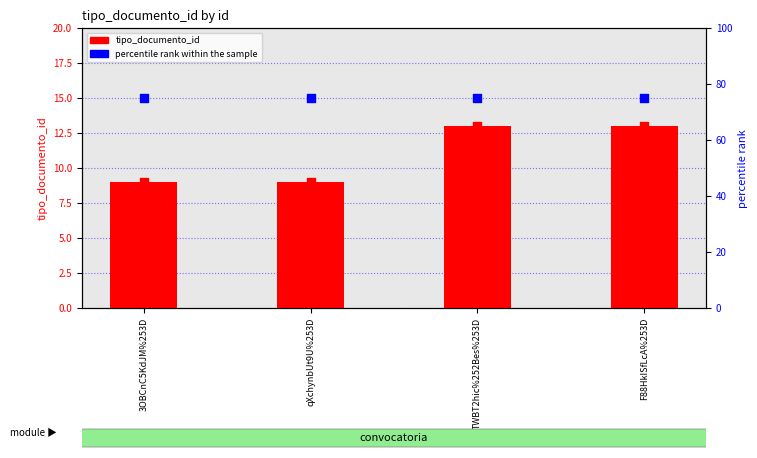

What is the total value across all series at TWBT2hic%252Bes%253D?

88